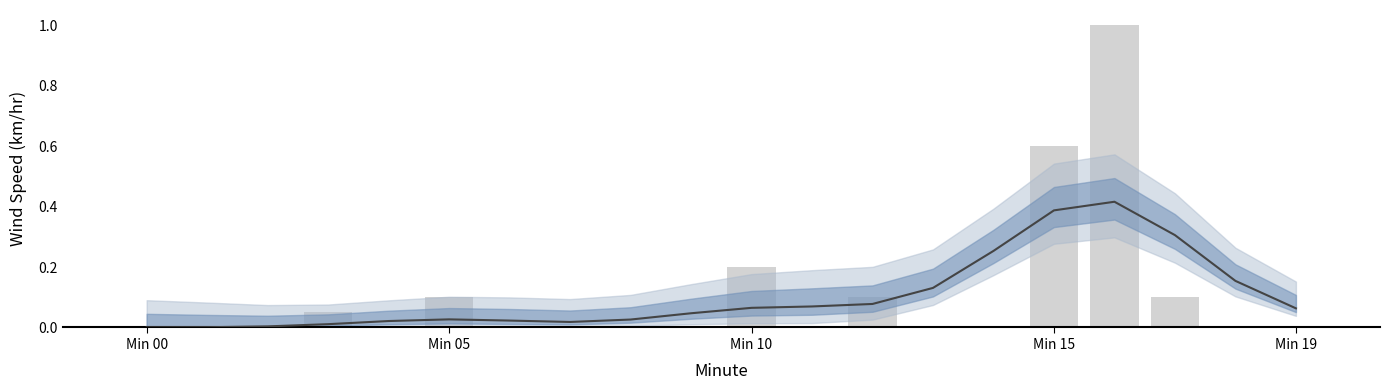

What is the maximum value shown in the chart?

1.0